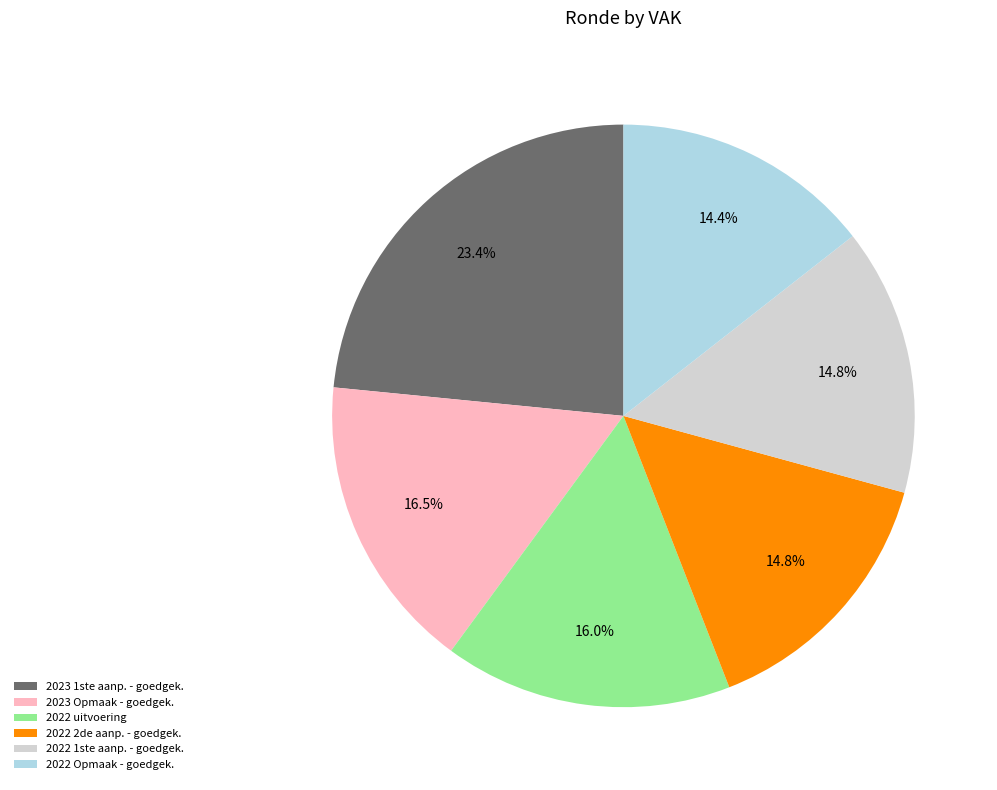

How much of the chart is everything except 2022 1ste aanp. - goedgek.?

85.2%